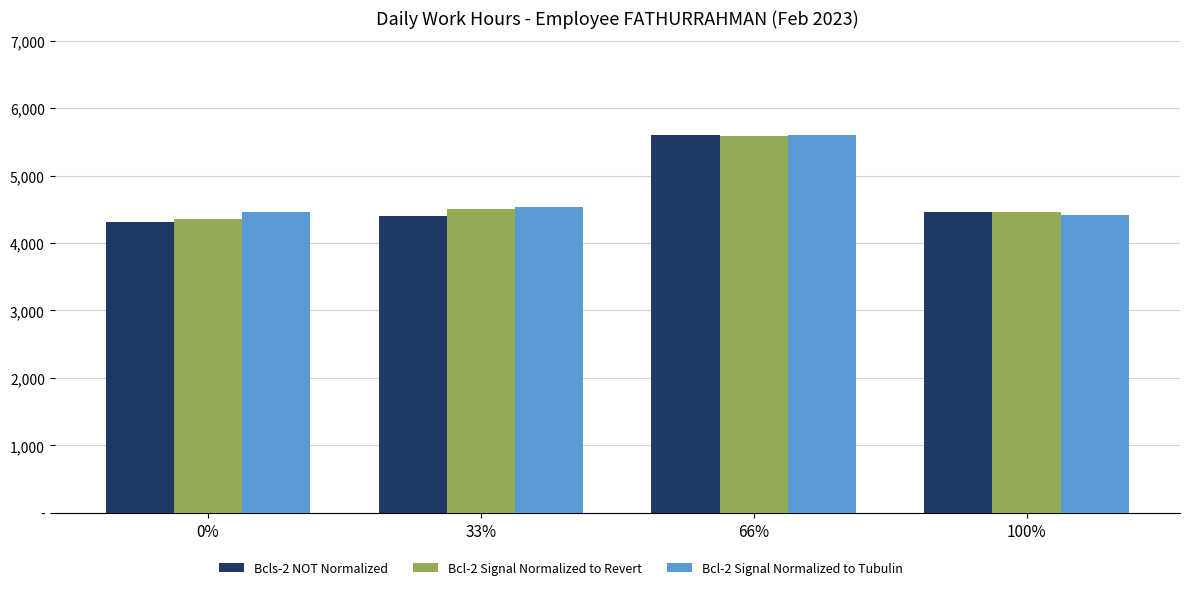

True or false: Bcl-2 Signal Normalized to Revert has a value of 5584 at 66%.

True